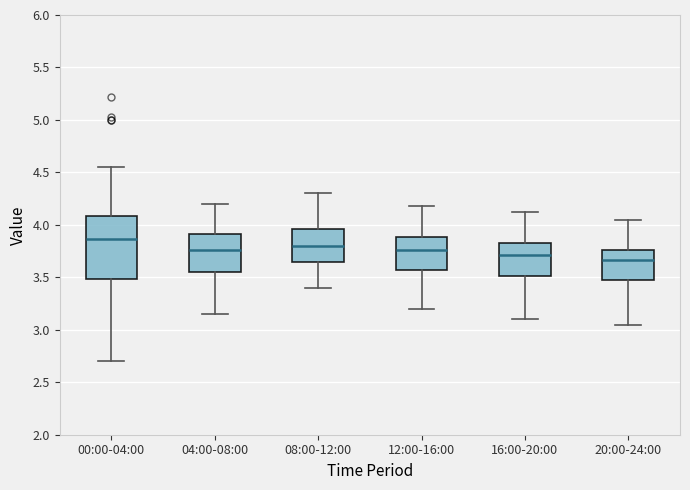

Reading left to right, transcribe this box plot: for each box, give where its median line is, the range the box spans, and where its two whiskers end, as read against the y-axis. The values are not printed on the chart, so give them approximately, as read against the axis.

00:00-04:00: median 3.85, box 3.50 to 4.10, whiskers 2.70 to 4.55
04:00-08:00: median 3.75, box 3.55 to 3.90, whiskers 3.15 to 4.20
08:00-12:00: median 3.80, box 3.65 to 3.95, whiskers 3.40 to 4.30
12:00-16:00: median 3.75, box 3.55 to 3.90, whiskers 3.20 to 4.20
16:00-20:00: median 3.70, box 3.50 to 3.85, whiskers 3.10 to 4.10
20:00-24:00: median 3.65, box 3.45 to 3.75, whiskers 3.05 to 4.05